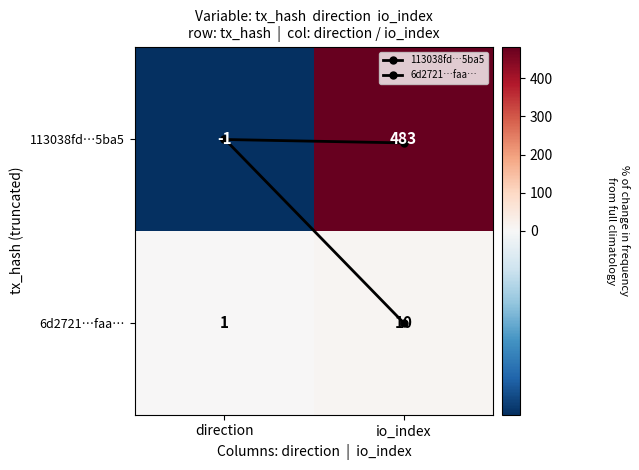

How many categories are shown in the chart?

2